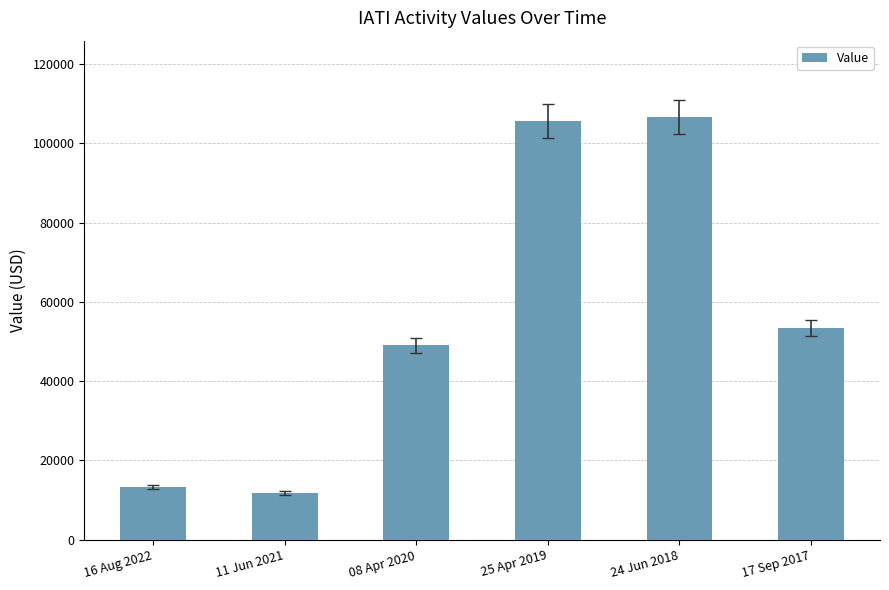

What position from the right is 16 Aug 2022?

6